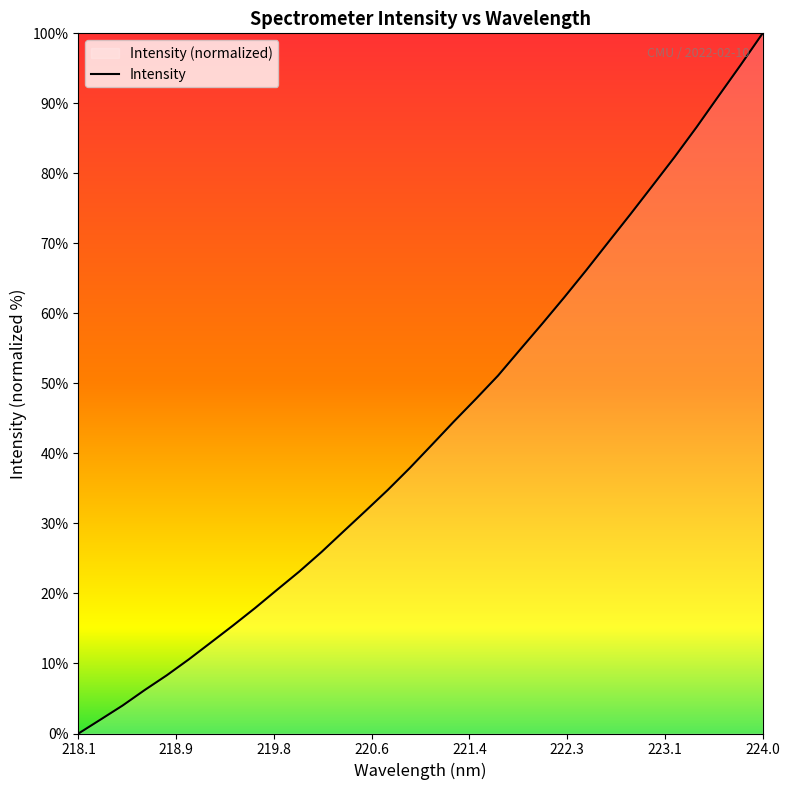

What is the difference between the maximum and minimum values?

100.0